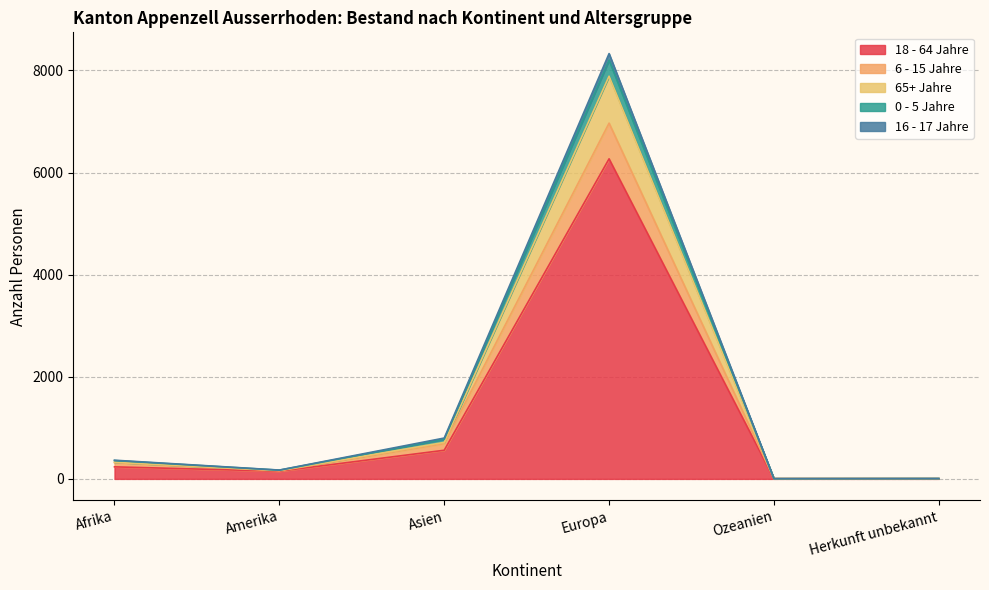

What is the value of the 16 - 17 Jahre point at the 3rd from the left?

777